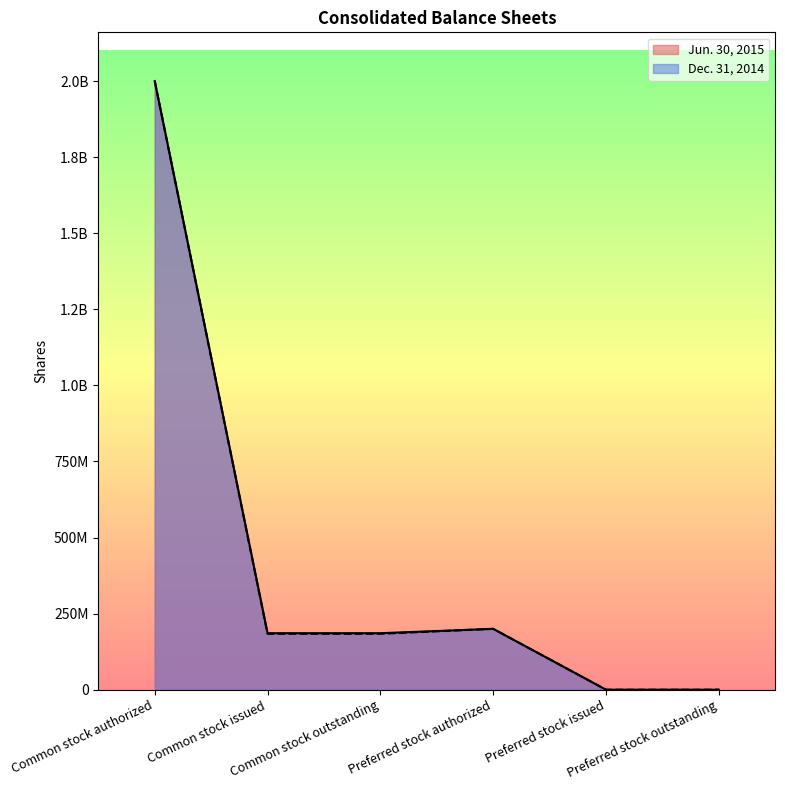

Where is the first local maximum for Dec. 31, 2014?

Preferred stock authorized